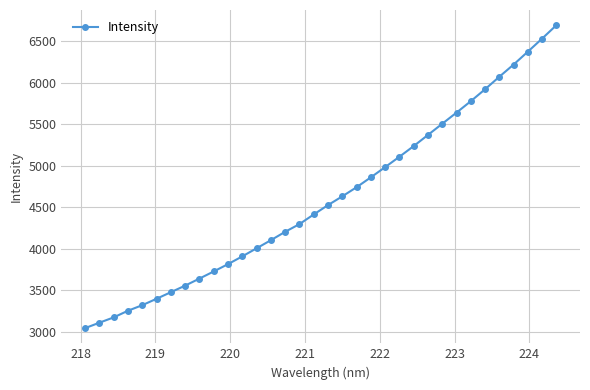

What is the difference between the maximum and minimum values?

3650.9